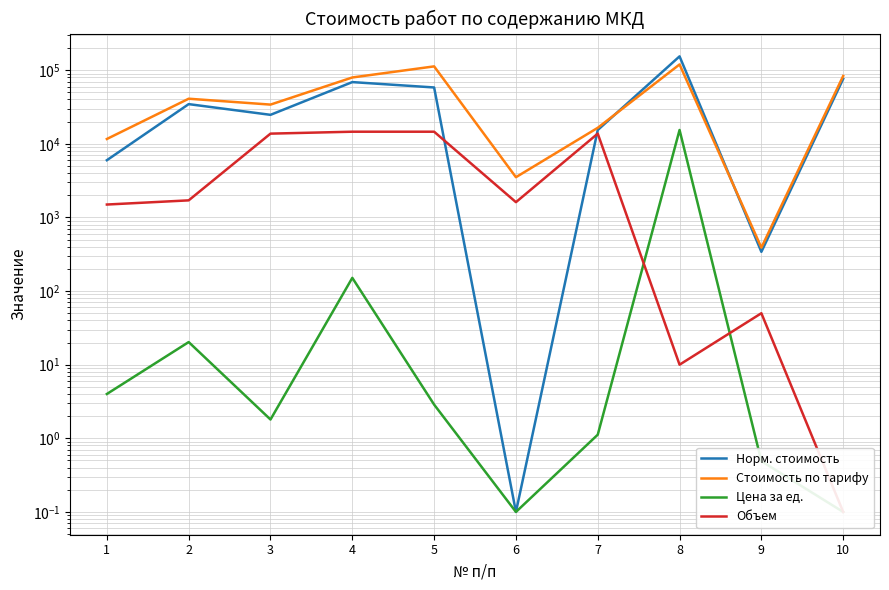

Reading left to right, list all the values displayed in this chart.

Норм. стоимость: 5987.2	34583.5	24738.7	68865.0	58224.0	0.1	15392.9	154005.0	341.0	76234.0
Стоимость по тарифу: 11624.0	40956.0	34070.0	79587.0	112583.0	3519.0	16492.0	119597.0	389.0	83337.0
Цена за ед.: 4.0	20.3	1.8	151.1	2.9	0.1	1.1	15400.5	0.5	0.1
Объем: 1496.8	1705.3	13743.7	14596.4	14596.4	1612.4	13743.7	10.0	50.0	0.1